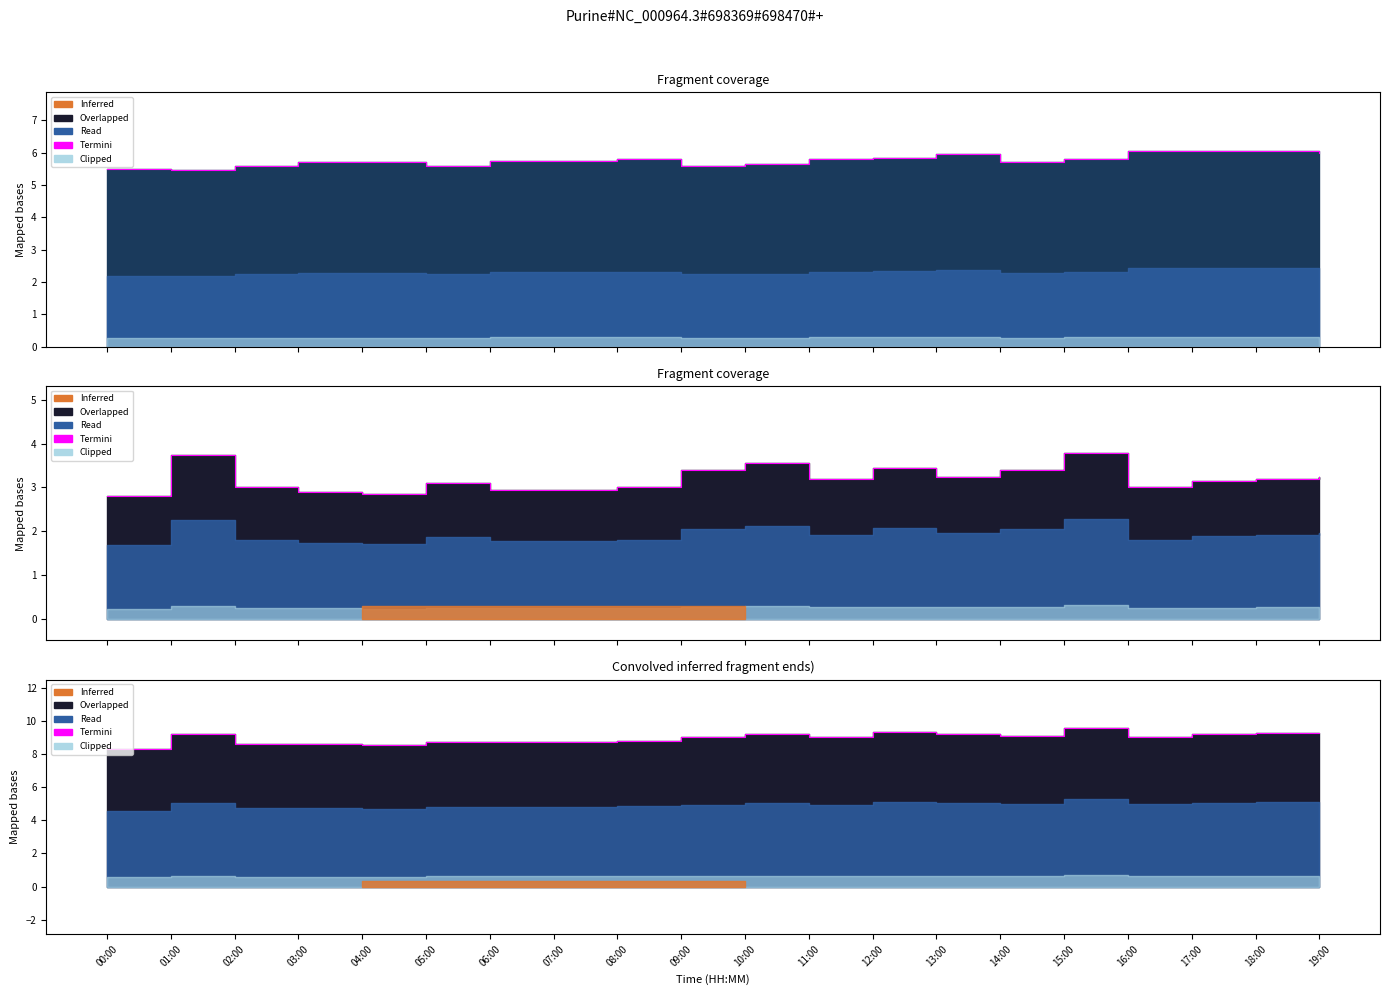

What is the label of the 16th point from the left?

15:00